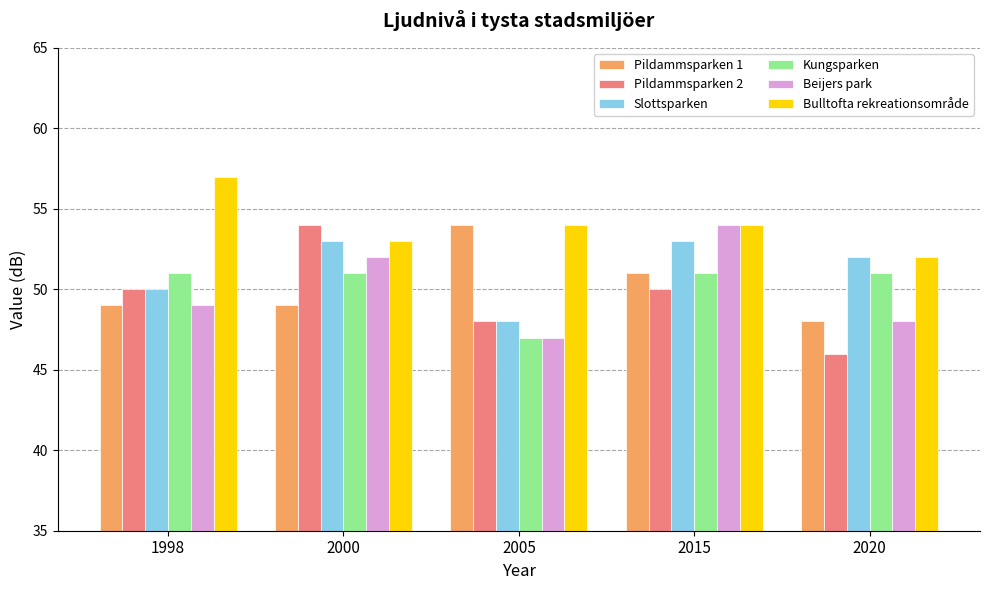

Where is Beijers park nearest to the value 50?

1998